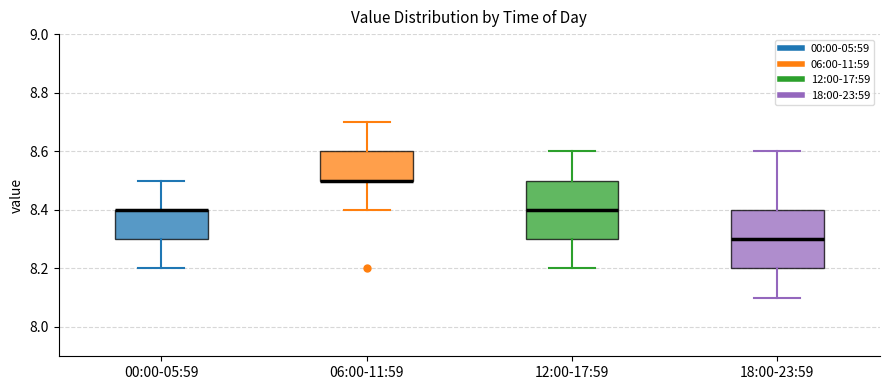

Reading left to right, read every box against the y-axis: the position of its median line, the range the box covers, and the ends of its whiskers. The values are not printed on the chart, so give them approximately, as read against the axis.

00:00-05:59: median 8.4 (drawn on the box's upper edge), box 8.3 to 8.4, whiskers 8.2 to 8.5
06:00-11:59: median 8.5 (drawn on the box's lower edge), box 8.5 to 8.6, whiskers 8.4 to 8.7
12:00-17:59: median 8.4, box 8.3 to 8.5, whiskers 8.2 to 8.6
18:00-23:59: median 8.3, box 8.2 to 8.4, whiskers 8.1 to 8.6